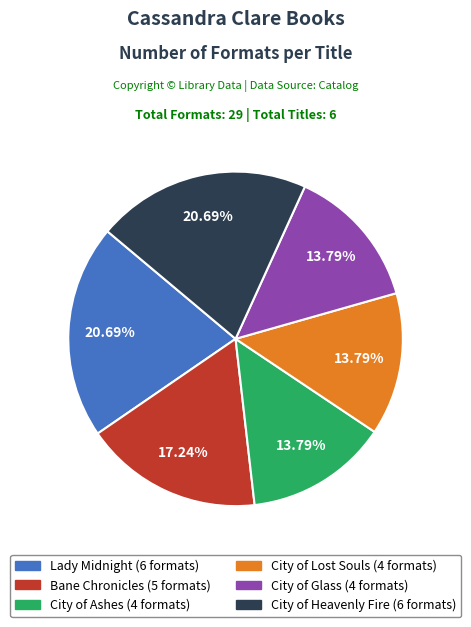

To the nearest percent, what is the difference between the Bane Chronicles and City of Lost Souls slice percentages?

3%